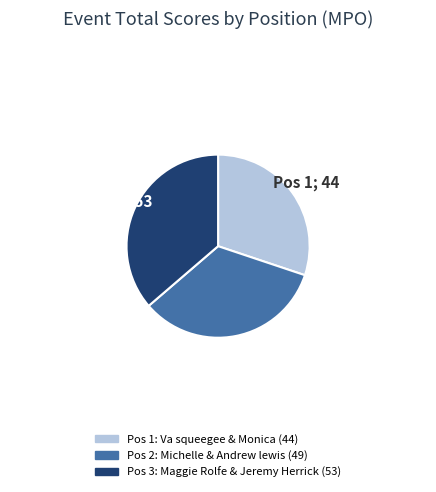

Does any single category account for the majority?

No